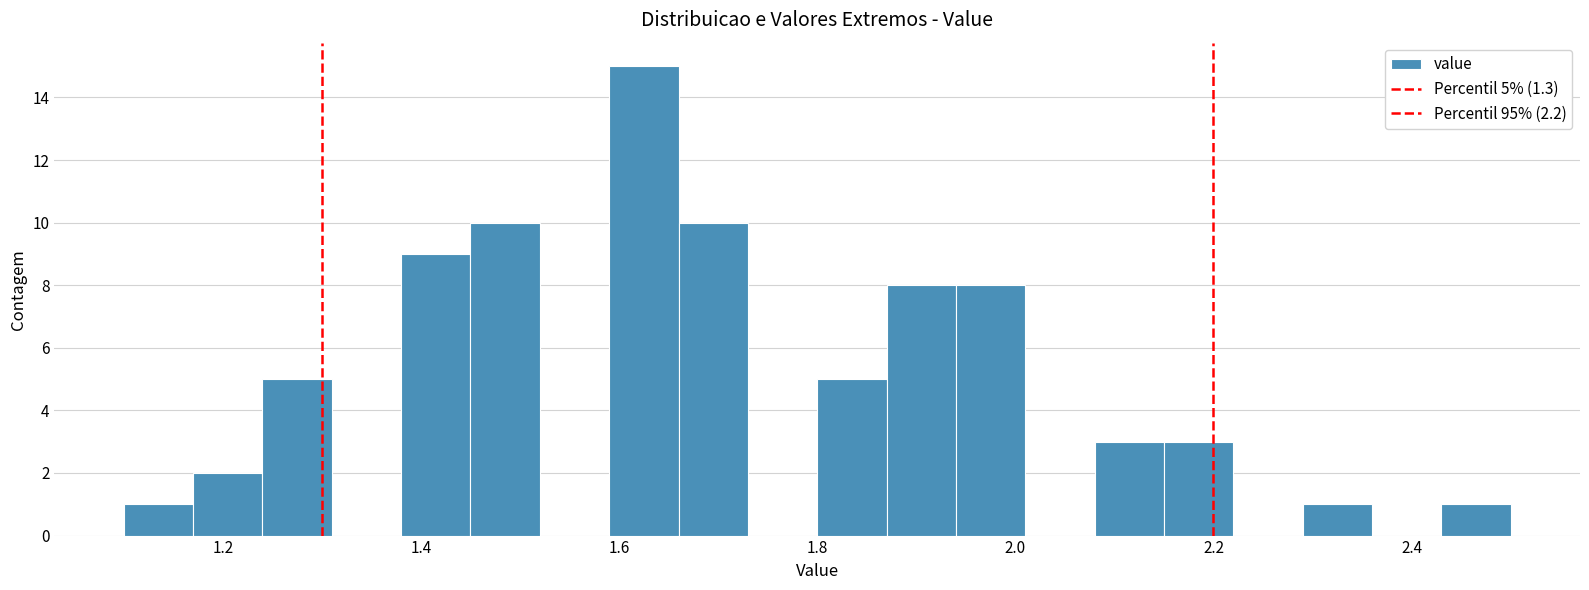

Read against the x-axis, roughly where is the centre of the tallest bar?

1.62